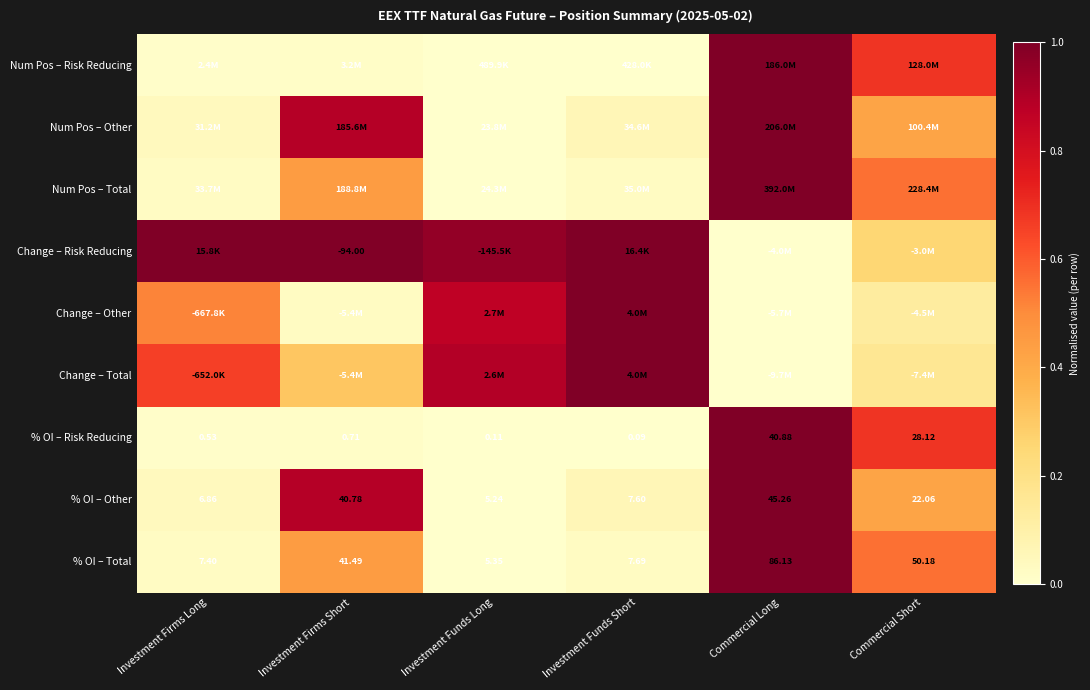

What is the difference between the highest and lowest values at Investment Funds Long?

1.0